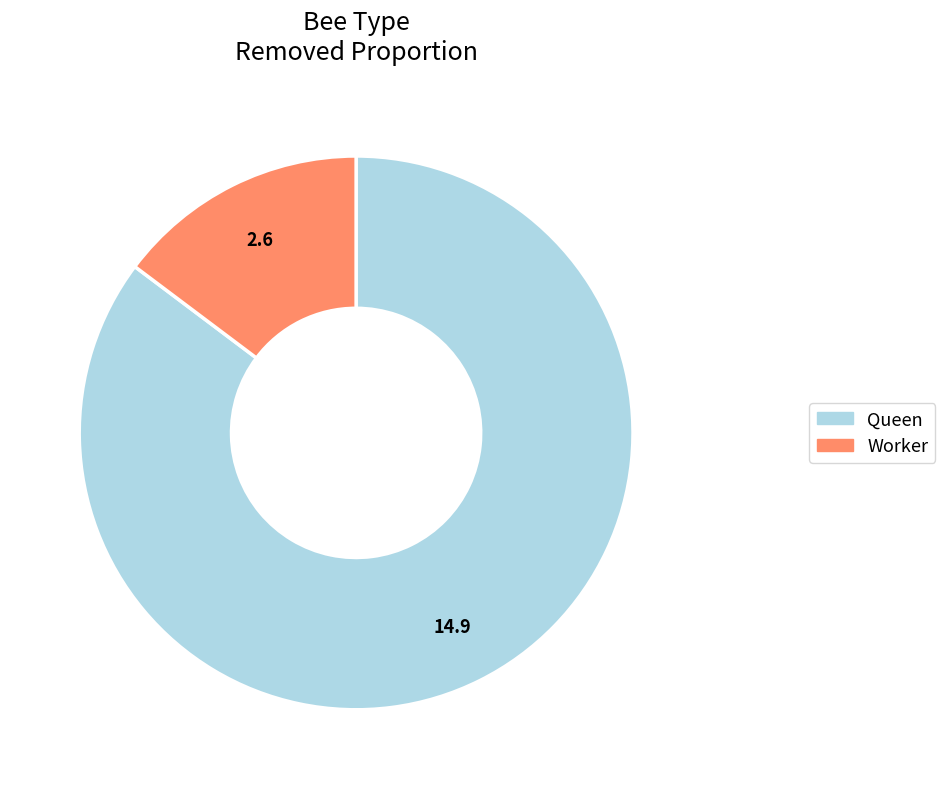

Which slice is the smallest?

Worker